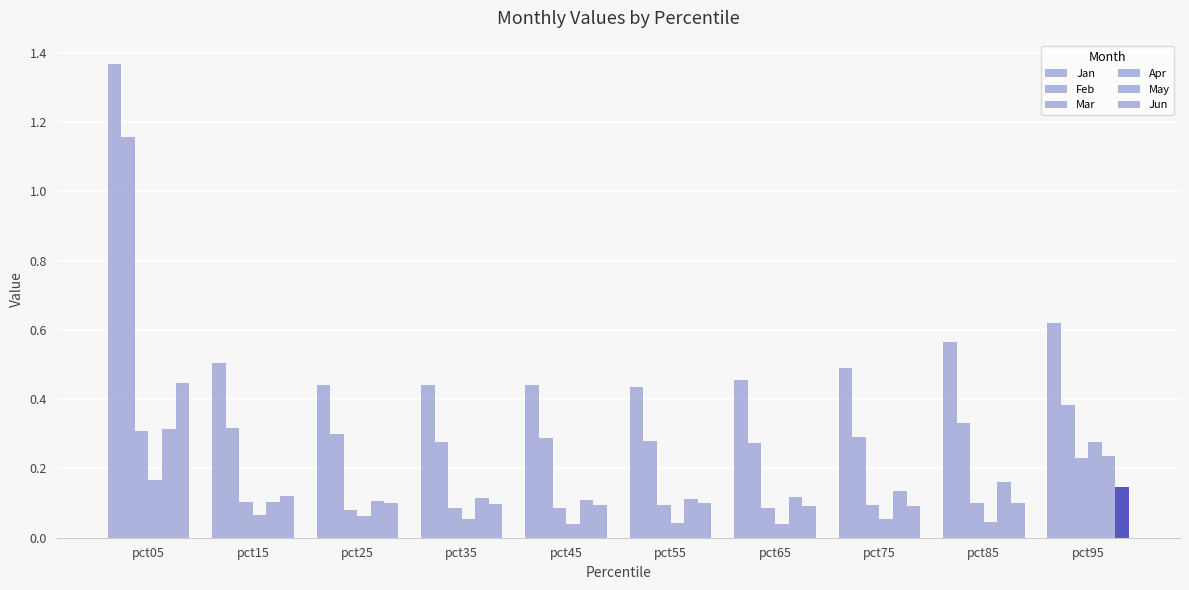

Count the number of data series in this chart.

6